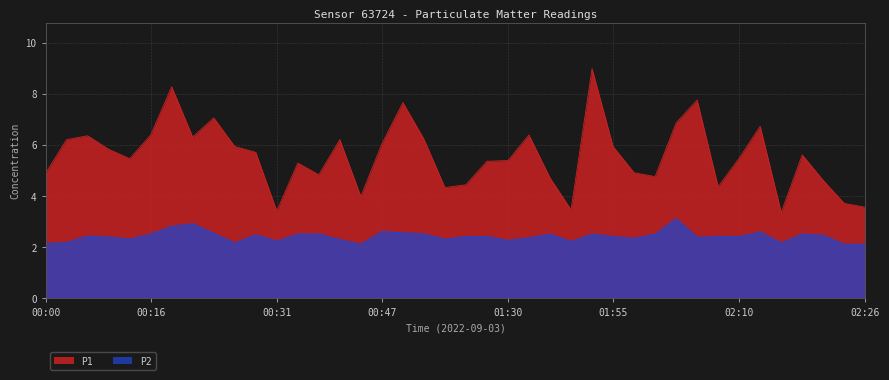

Rank the categories by P2 value from lowest to highest.

00:42, 02:23, 02:26, 00:00, 00:26, 02:16, 00:02, 01:38, 00:31, 01:30, 00:39, 00:13, 01:10, 01:58, 01:33, 00:11, 02:05, 01:18, 01:27, 01:55, 02:08, 02:10, 00:08, 02:21, 00:29, 00:16, 00:34, 00:36, 01:07, 01:35, 01:47, 02:00, 02:18, 00:24, 00:56, 02:13, 00:47, 00:19, 00:21, 02:03